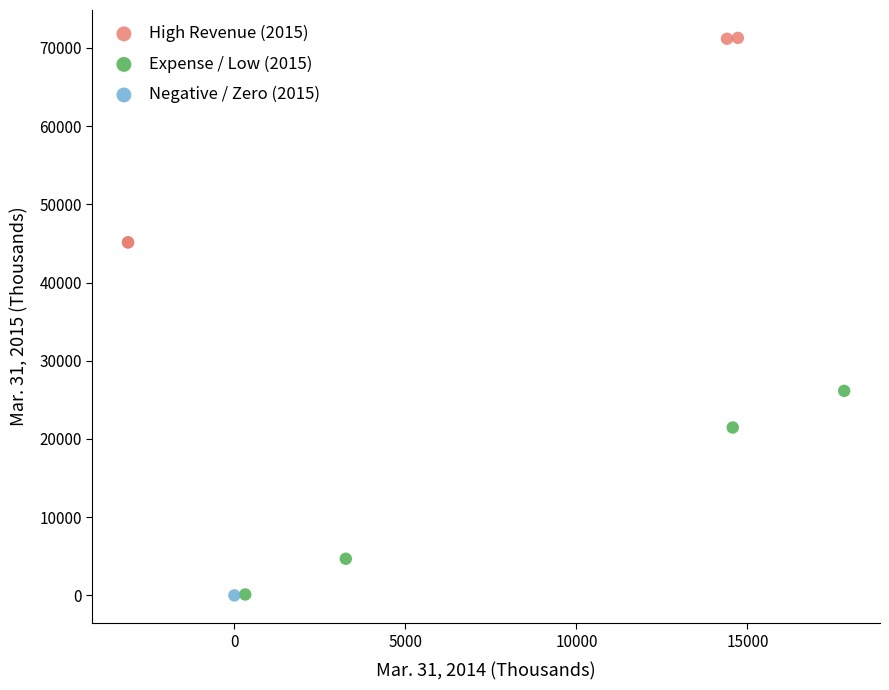

What are all the series names shown in the legend?

High Revenue (2015), Expense / Low (2015), Negative / Zero (2015)